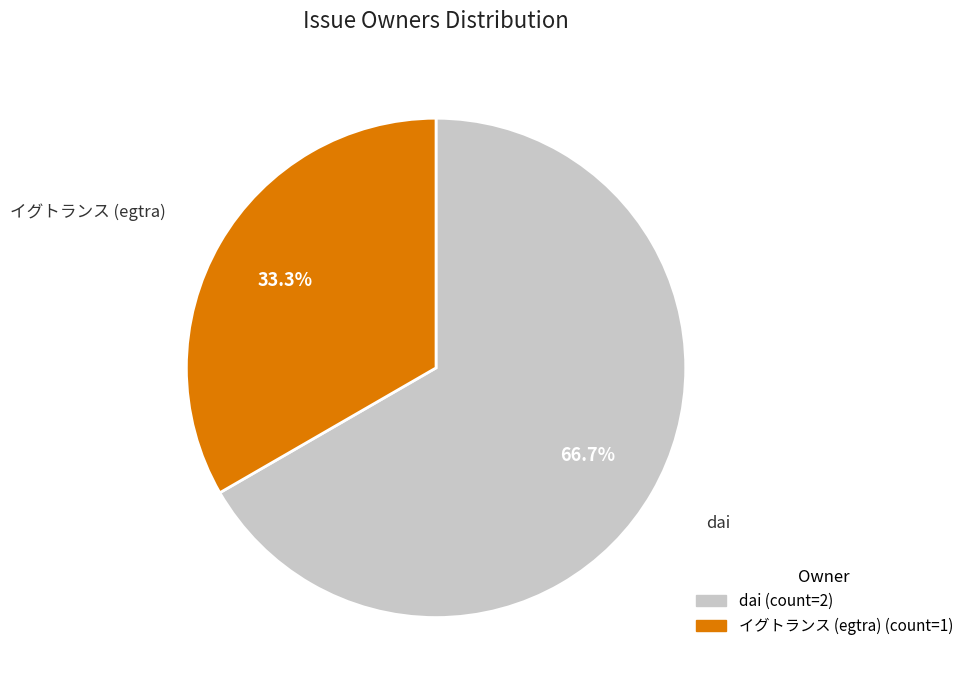

What percentage do イグトランス (egtra) and dai together represent?

100.0%